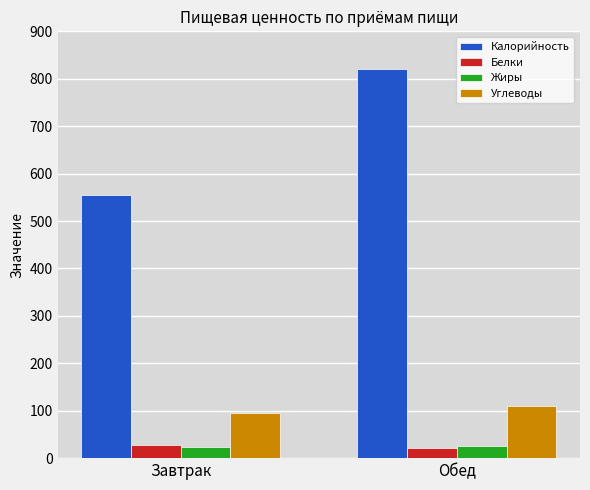

Where is Углеводы nearest to the value 102?

Завтрак